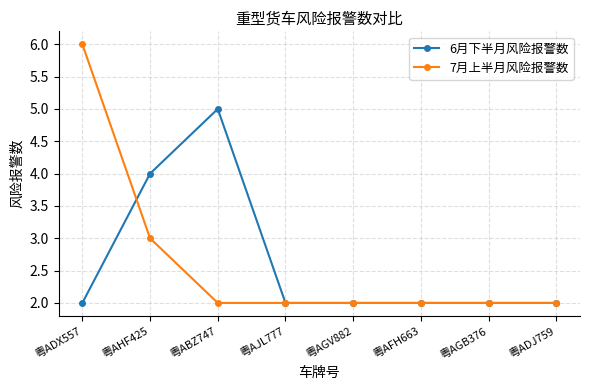

Which series changed the most between 粤ADX557 and 粤AHF425?

7月上半月风险报警数